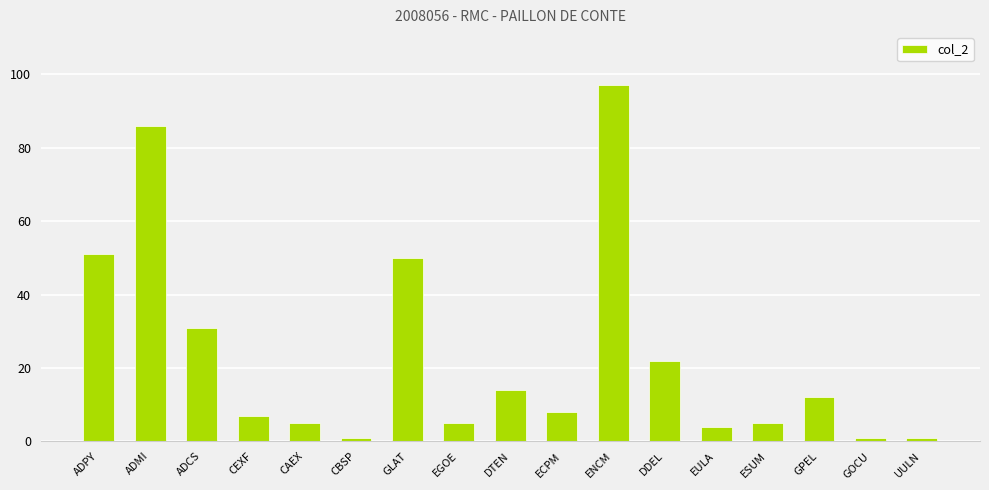

Which has a higher value, GPEL or CEXF?

GPEL